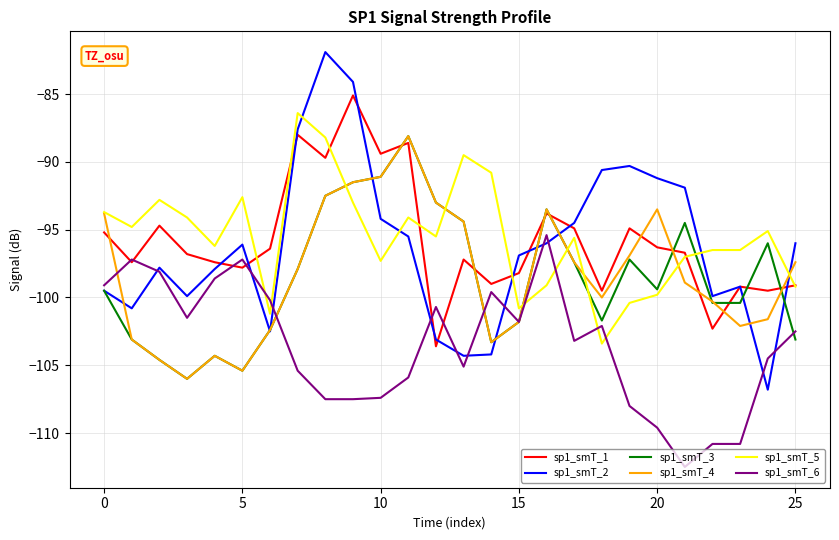

What is the minimum value for sp1_smT_1?

-103.6